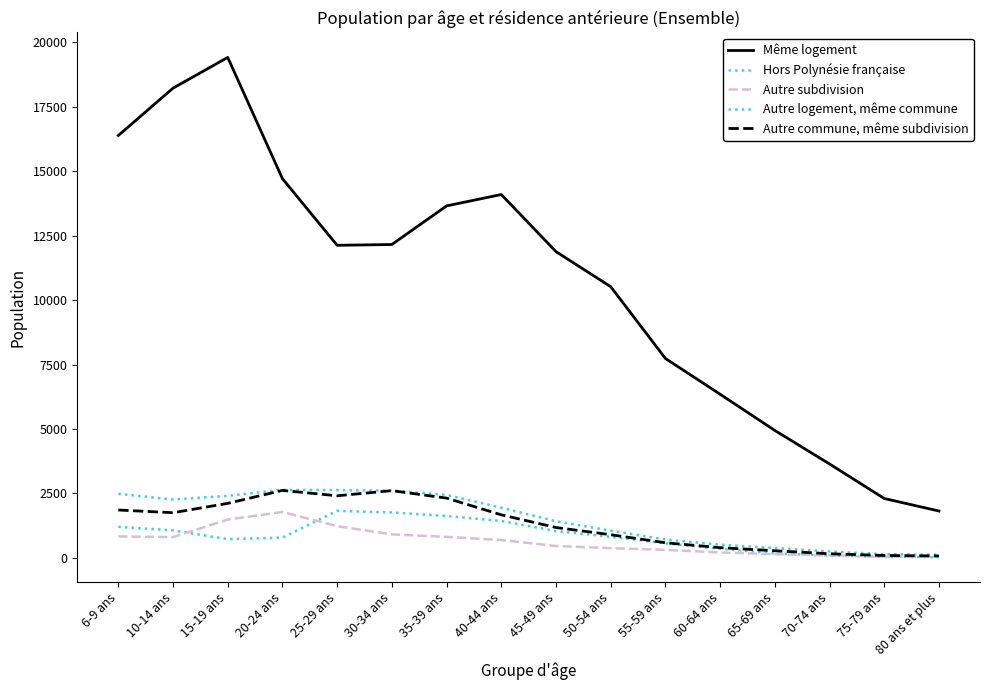

How many lines are shown in the chart?

5